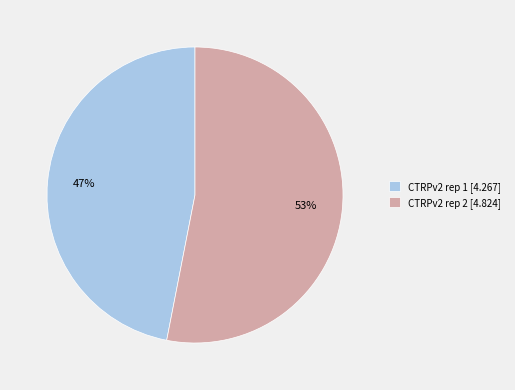

Which category has the biggest portion of the pie?

CTRPv2 rep 2